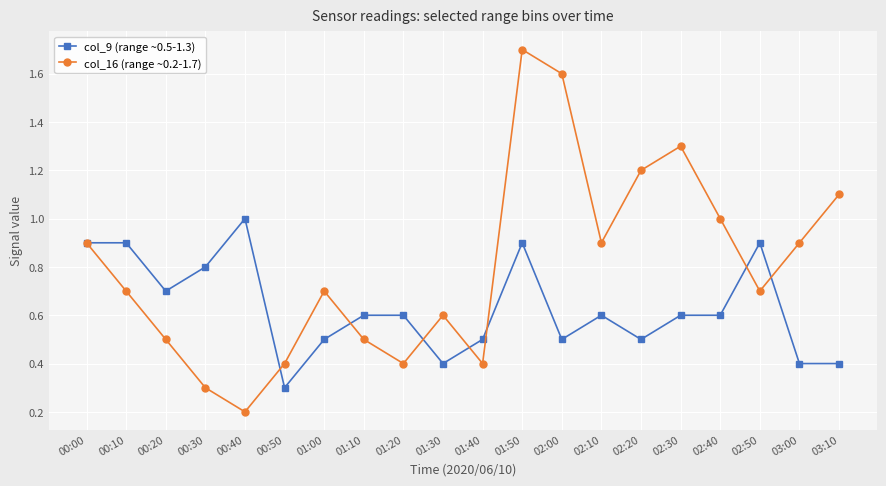

At which category does the chart reach its peak across all series?

01:50